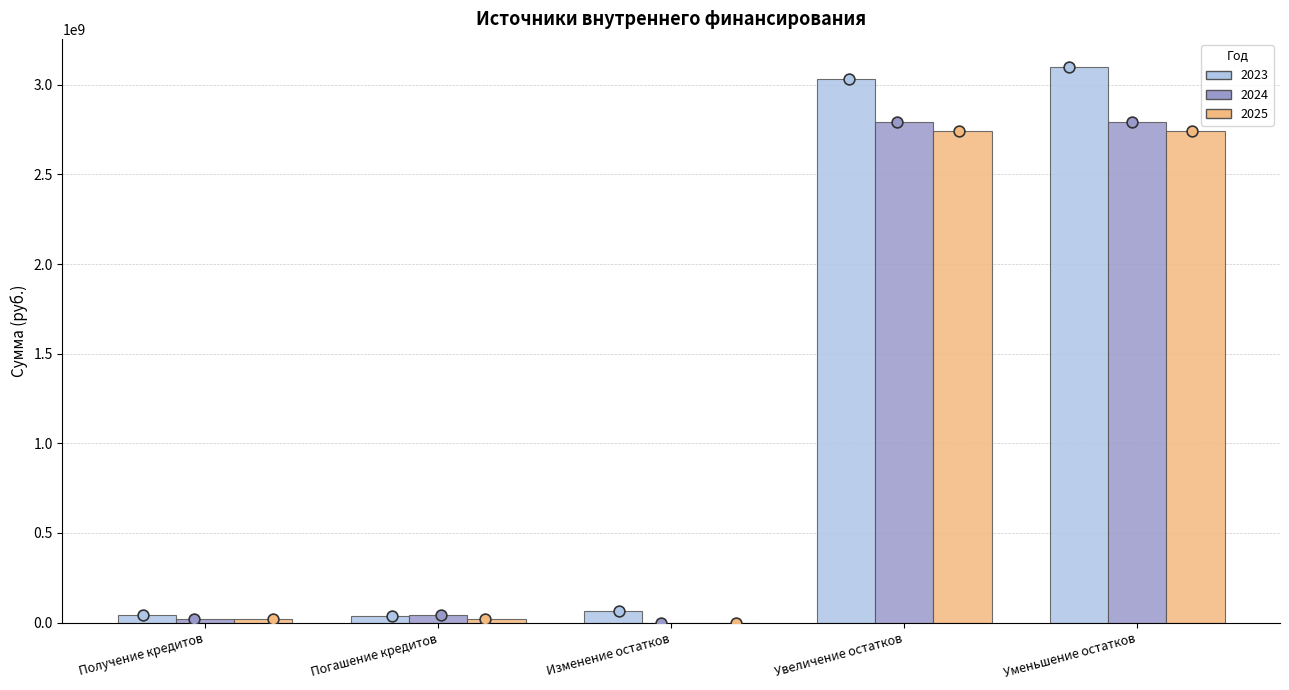

At how many categories does at least one series exceed 2842555874?

2